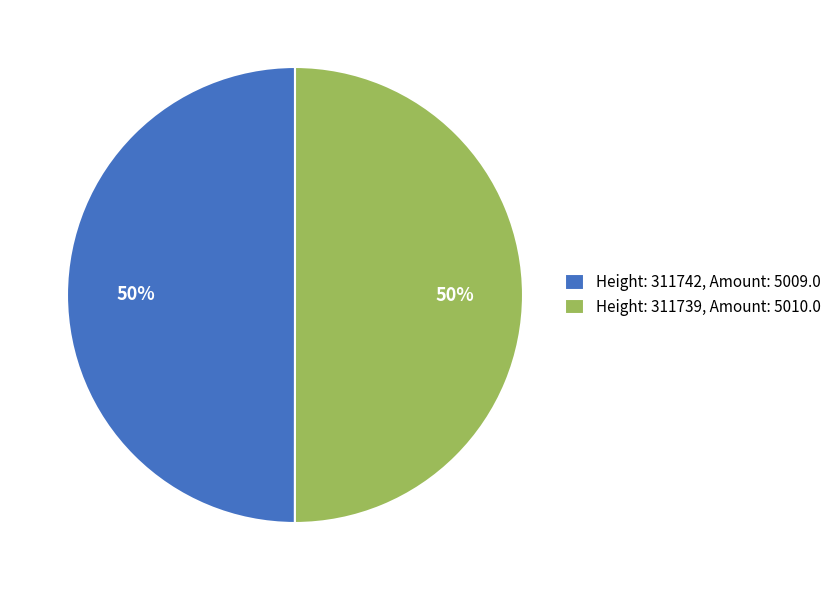

How many slices are in this pie chart?

2